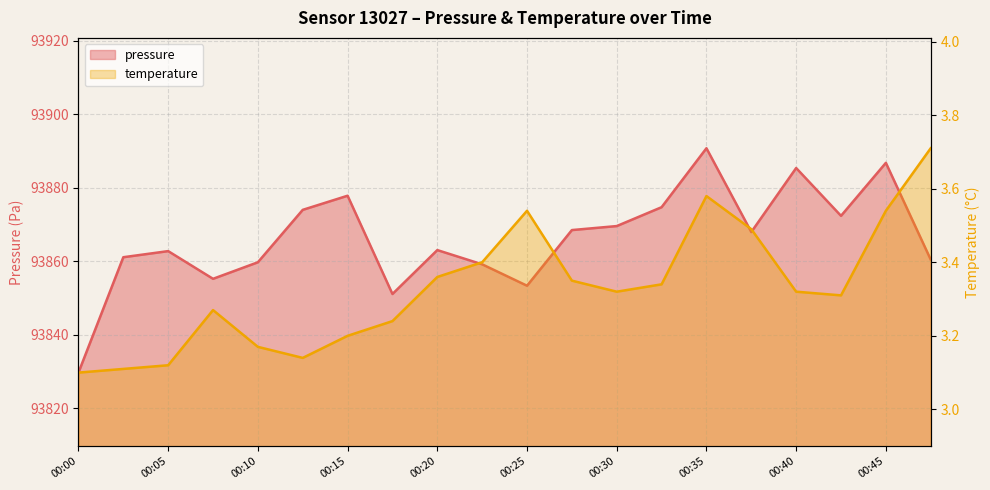

What is the highest value of the temperature series?

3.7